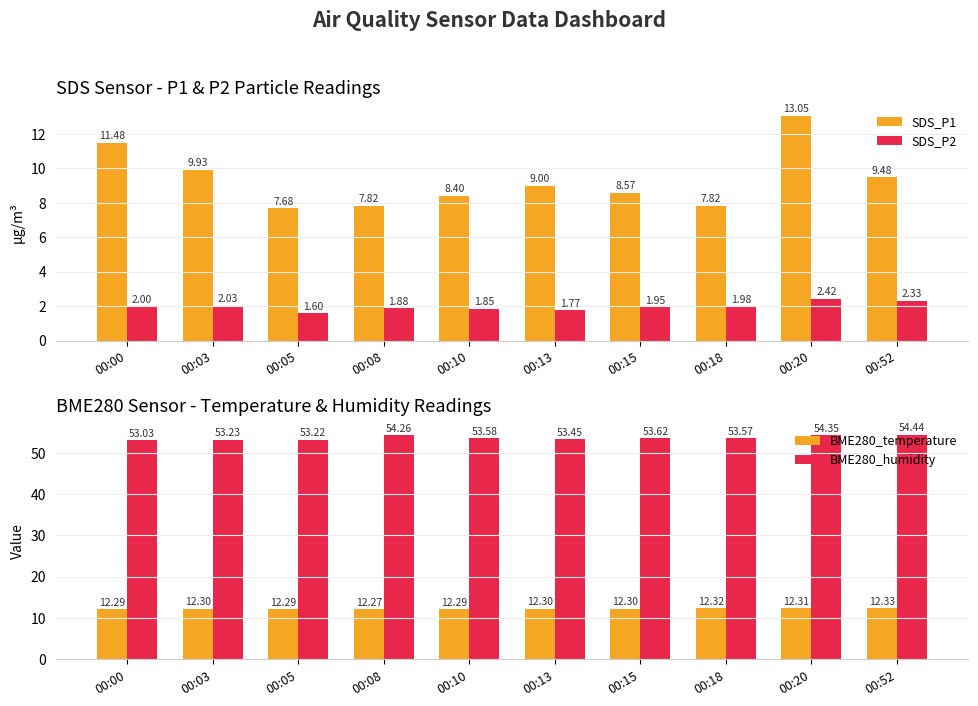

Is the value of SDS_P1 at 00:10 greater than the value of SDS_P2 at 00:20?

Yes